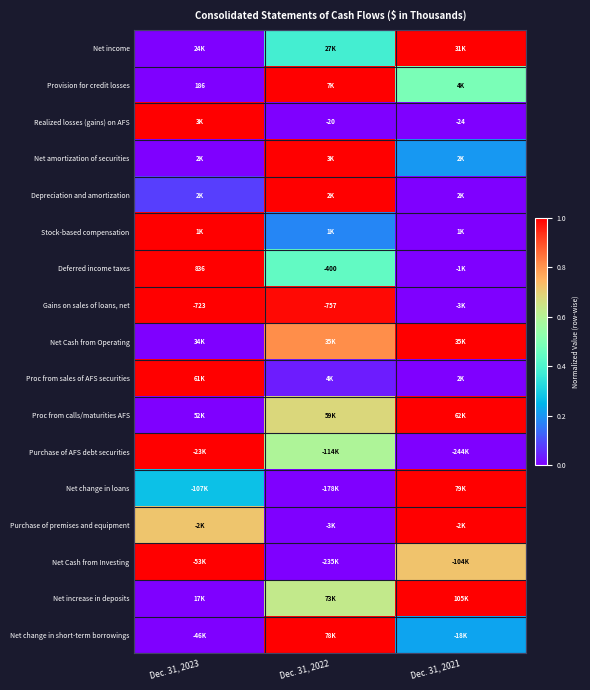

Between Dec. 31, 2021 and Dec. 31, 2022, which is larger?

Dec. 31, 2021